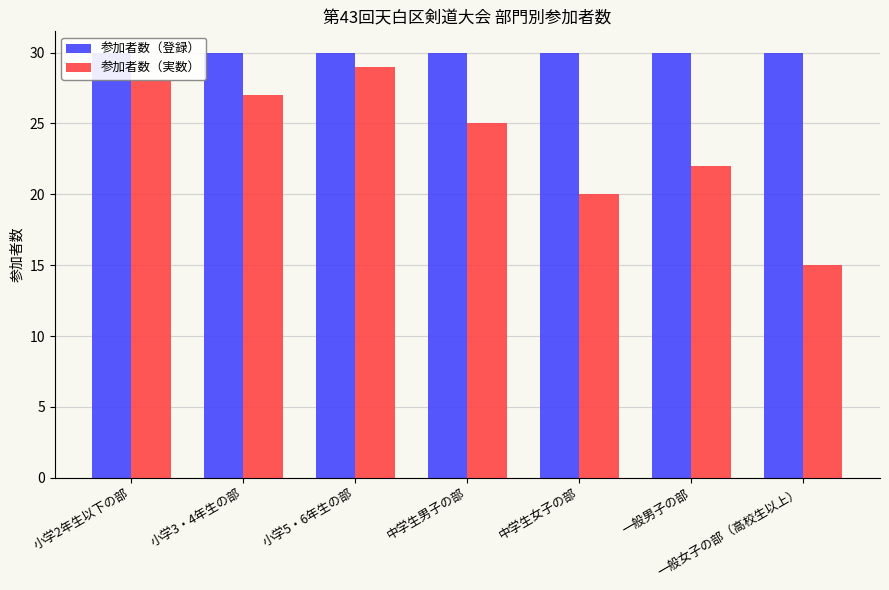

How many groups of bars are there?

7